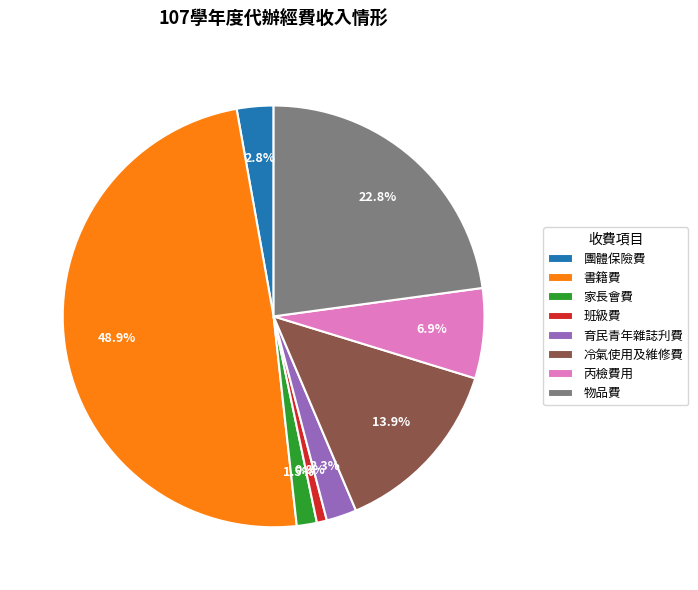

To the nearest percent, what is the difference between the 冷氣使用及維修費 and 丙檢費用 slice percentages?

7%